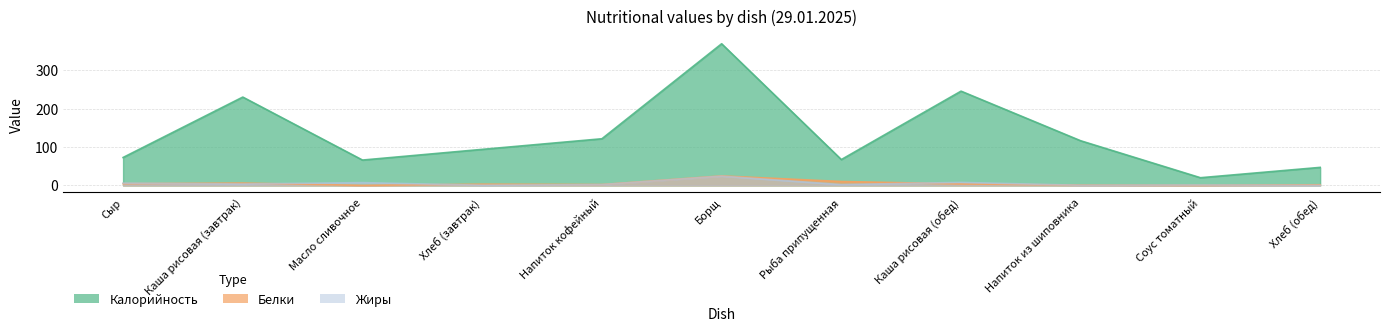

What is the value of the Белки point at the 3rd from the left?

0.1